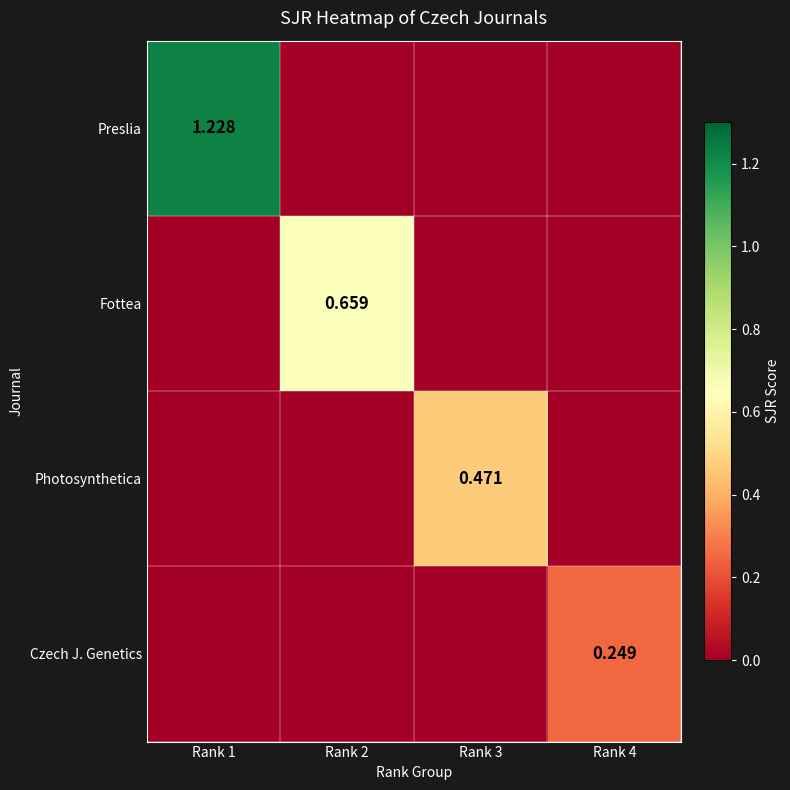

List the series in order of their peak value, highest first.

Preslia, Fottea, Photosynthetica, Czech J. Genetics